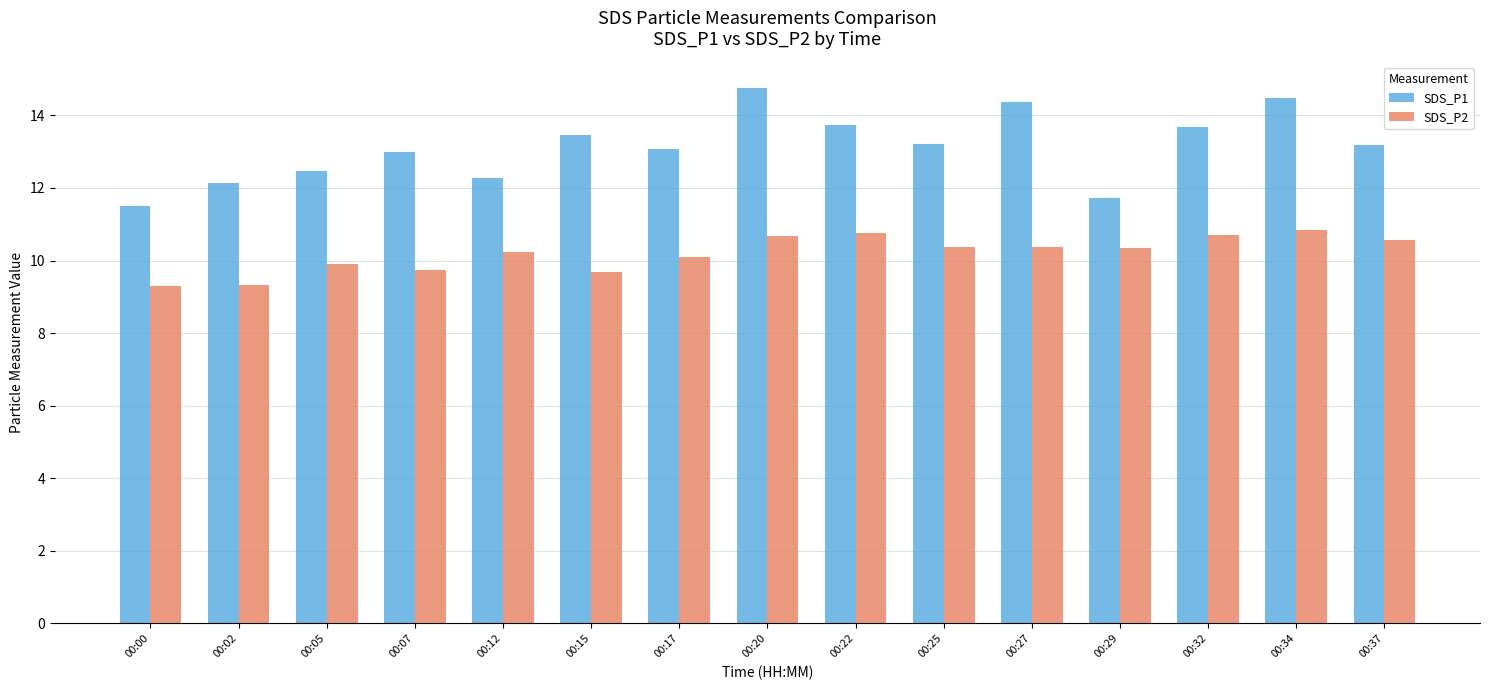

What is the sum of all SDS_P2 values?

152.9